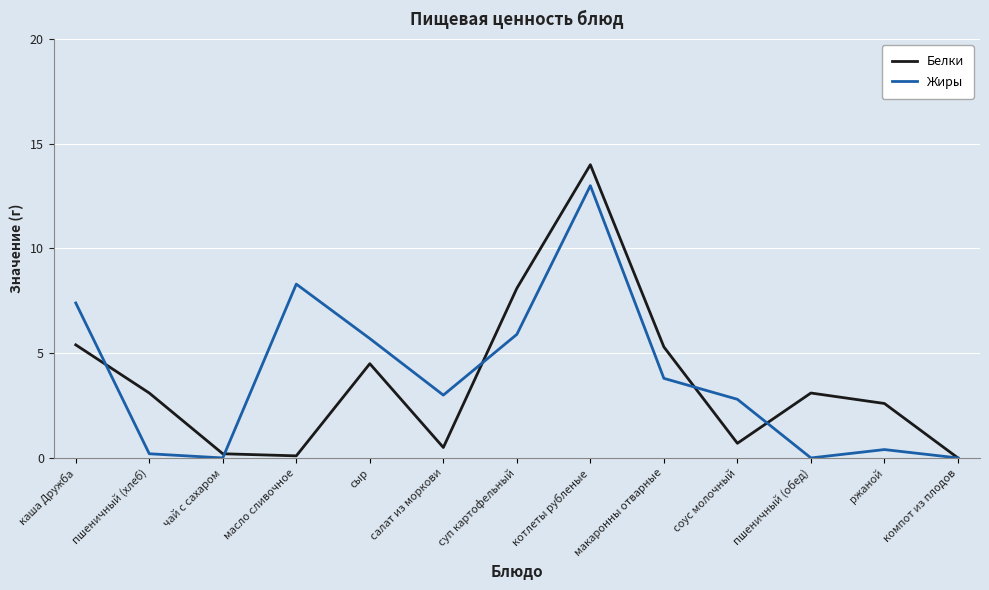

At how many categories does at least one series exceed 11?

1